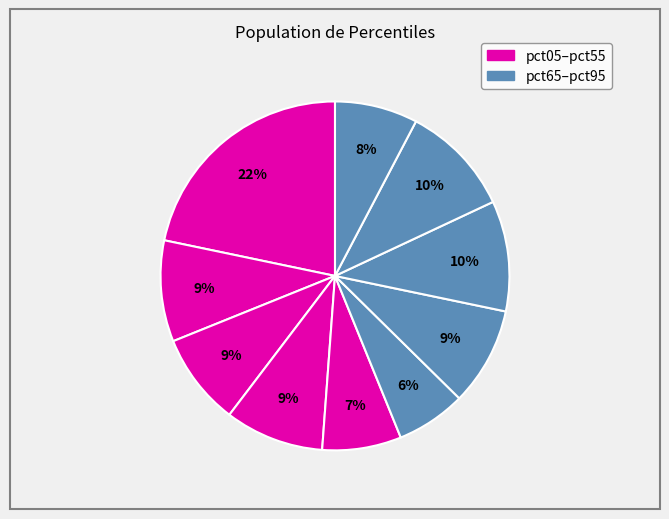

To the nearest percent, what is the average slice percentage?

10%